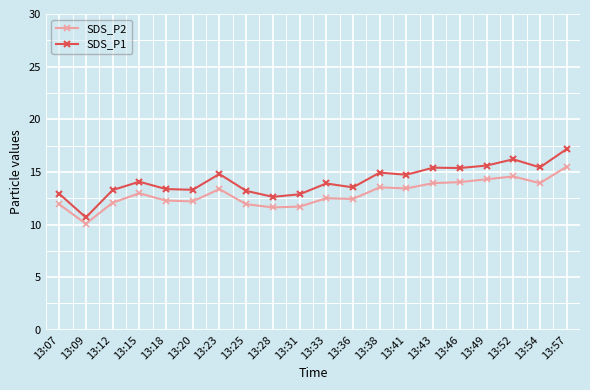

At which category is the sum across all series the highest?

13:57